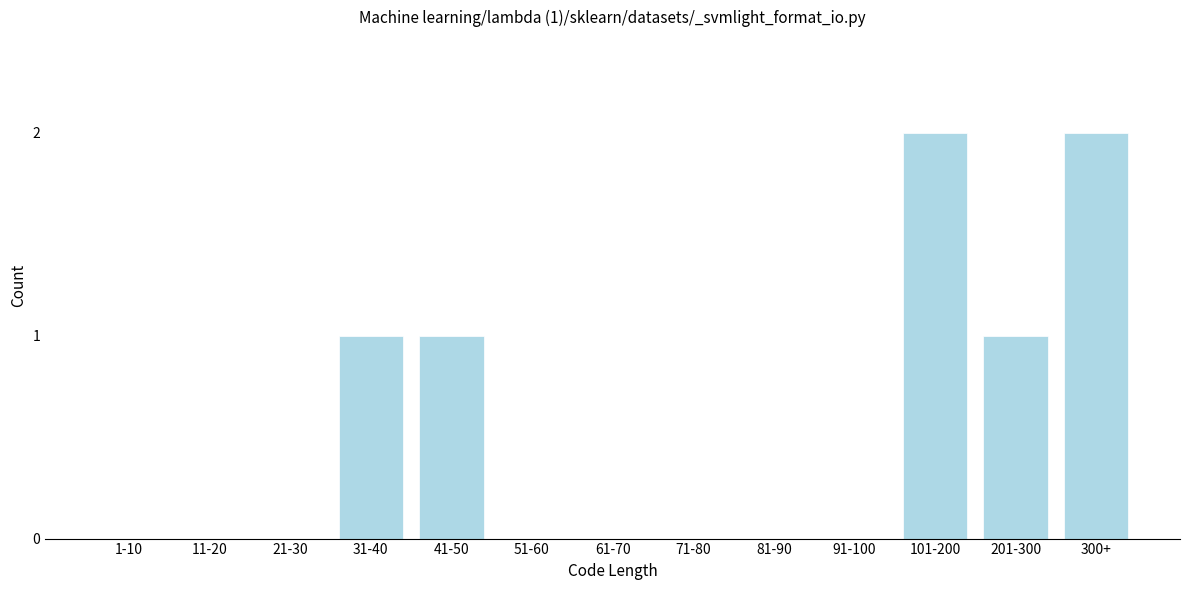

Reading right to left, list all the values displayed in this chart.

300+=2	201-300=1	101-200=2	91-100=0	81-90=0	71-80=0	61-70=0	51-60=0	41-50=1	31-40=1	21-30=0	11-20=0	1-10=0